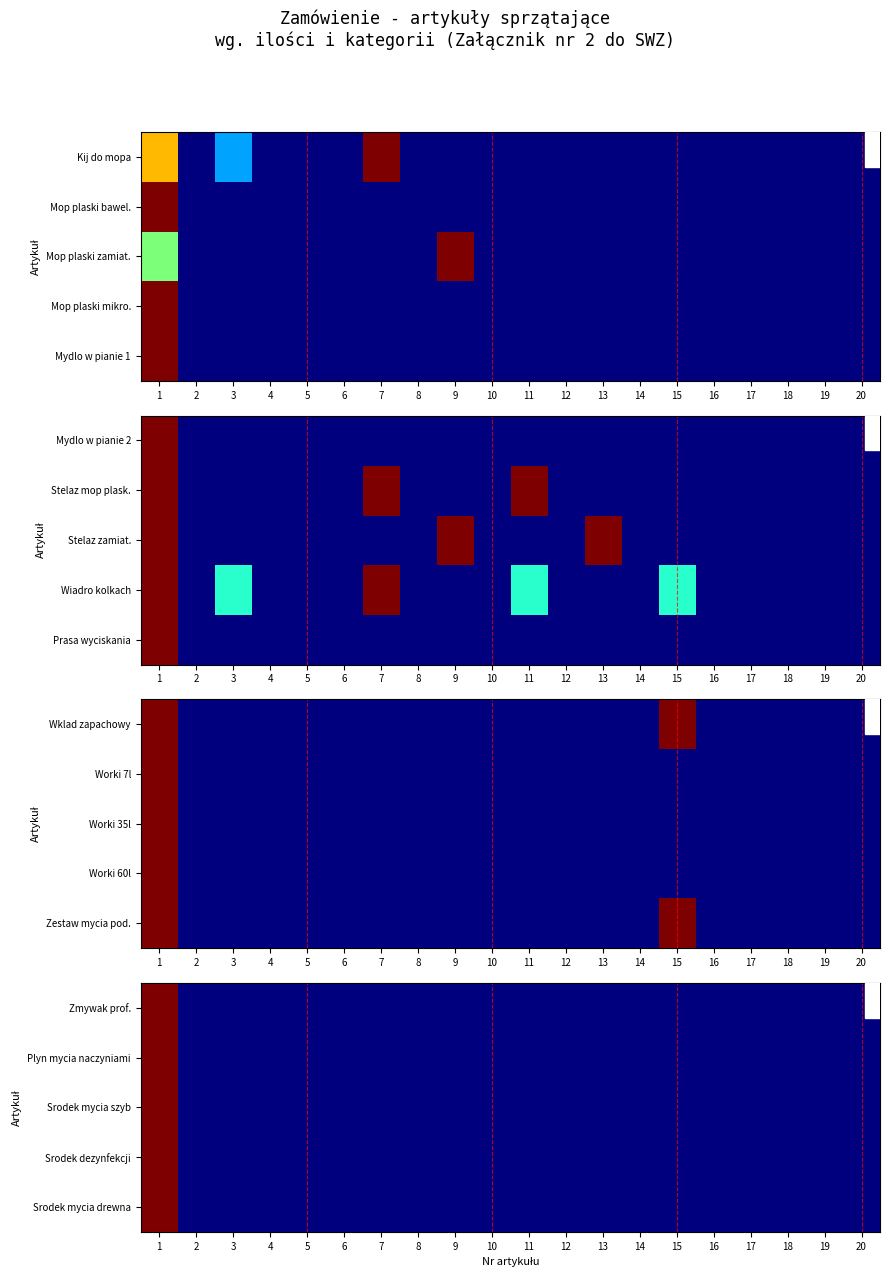

At which category is the sum across all series the highest?

1